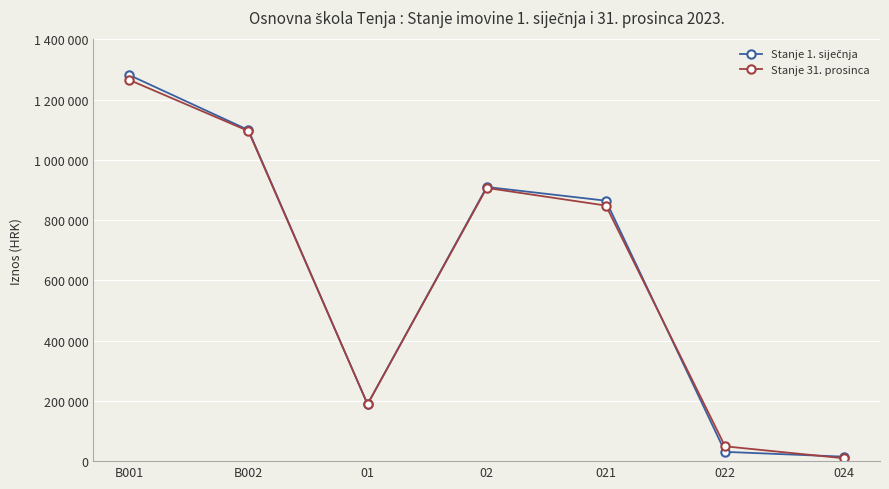

True or false: Stanje 31. prosinca has more than 1 interior local peaks.

False